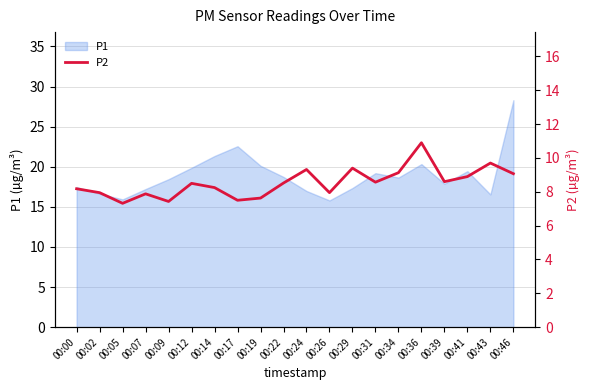

How many lines are shown in the chart?

1